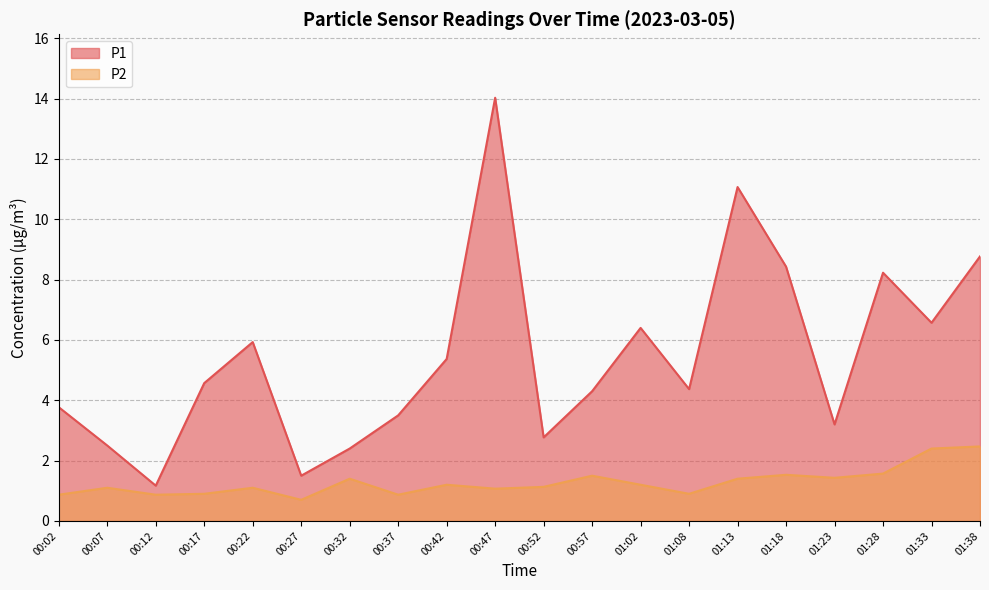

True or false: P1 and P2 cross at least once.

False